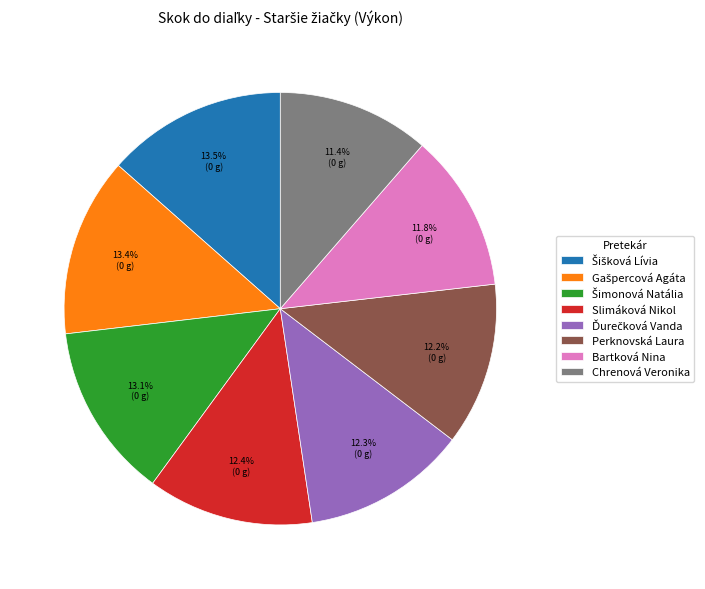

Between Slimáková Nikol and Chrenová Veronika, which is larger?

Slimáková Nikol